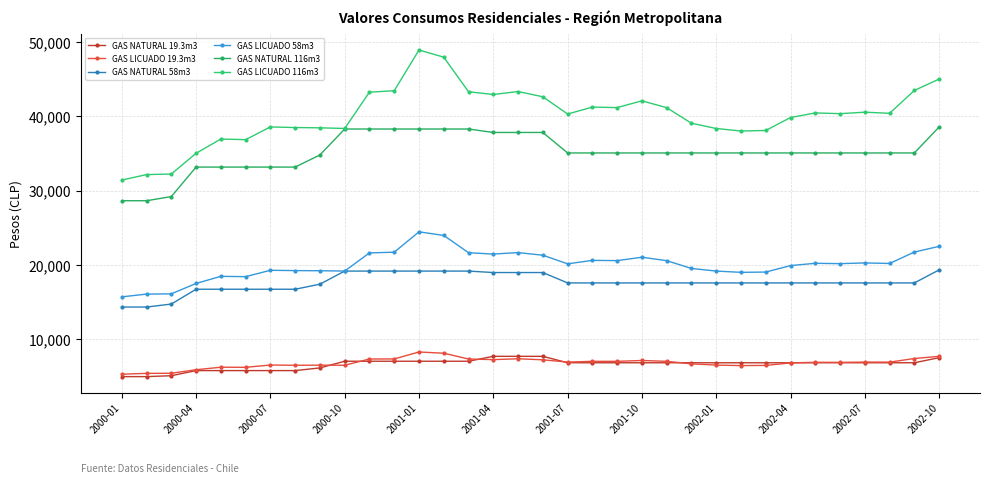

How many lines are shown in the chart?

6